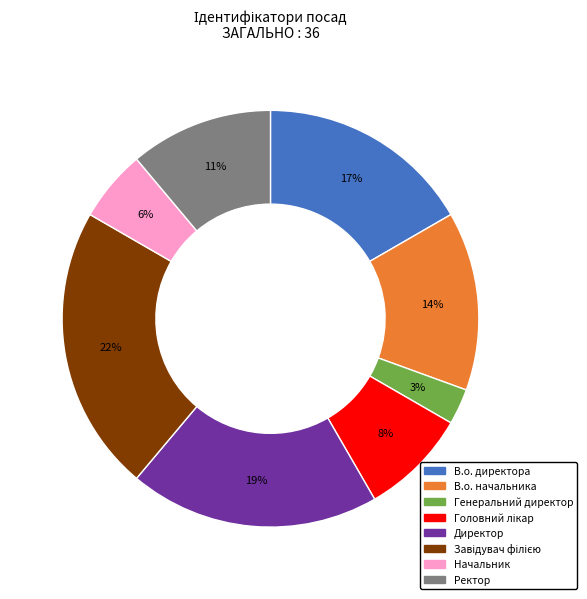

How many slices are in this pie chart?

8